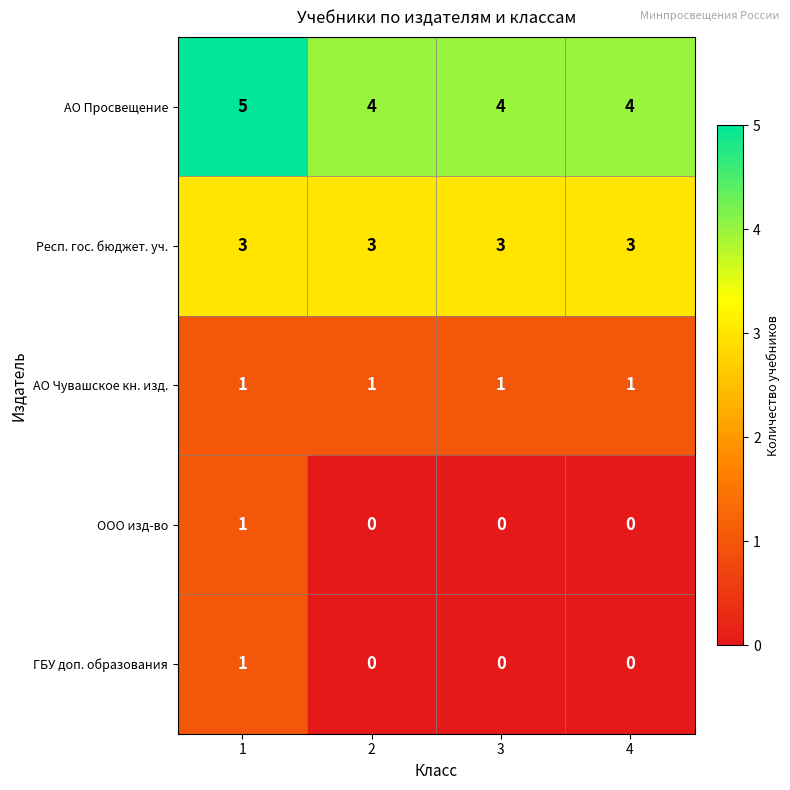

Reading left to right, extract all data points from this chart.

АО Просвещение: 1=5	2=4	3=4	4=4
Респ. гос. бюджет. уч.: 1=3	2=3	3=3	4=3
АО Чувашское кн. изд.: 1=1	2=1	3=1	4=1
ООО изд-во: 1=1	2=0	3=0	4=0
ГБУ доп. образования: 1=1	2=0	3=0	4=0